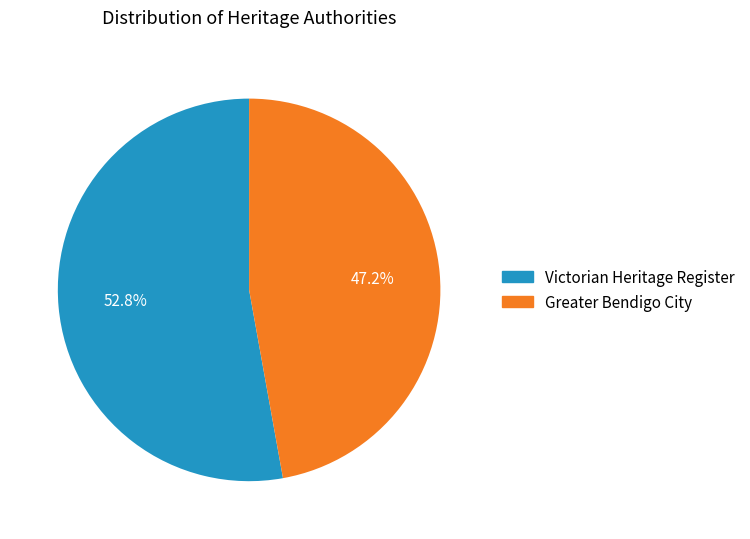

Is there any slice that represents more than half of the pie?

Yes